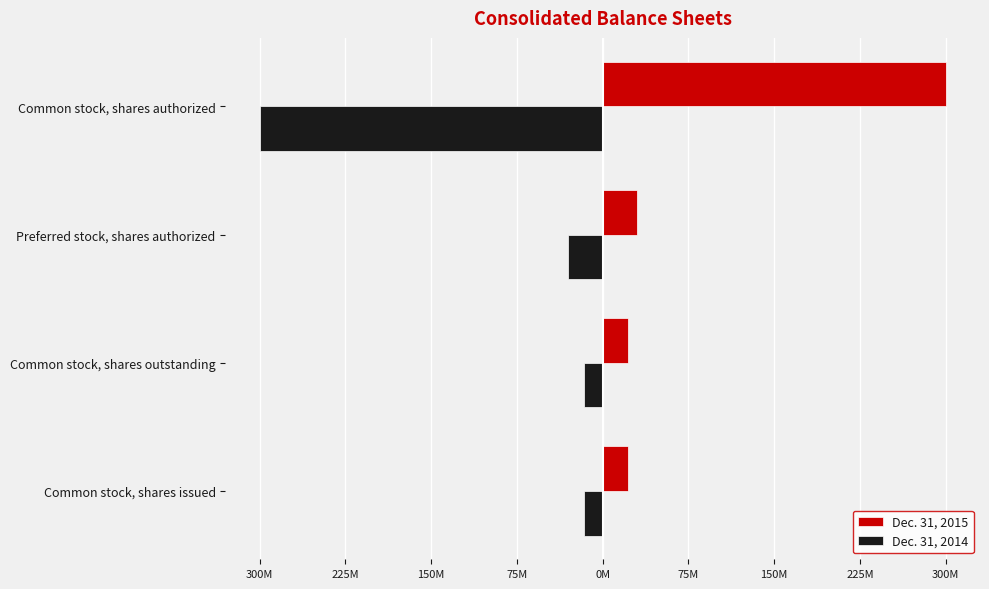

List the series in order of their peak value, lowest first.

Dec. 31, 2014, Dec. 31, 2015